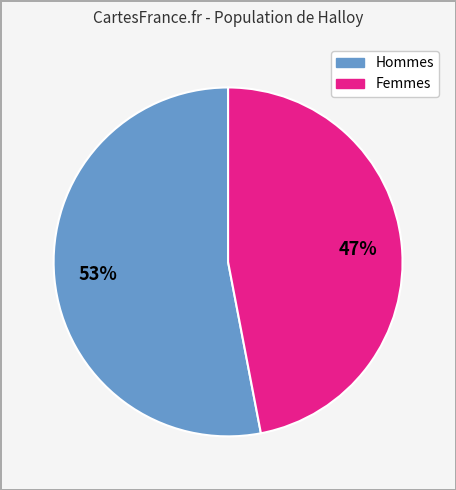

Is there any slice that represents more than half of the pie?

Yes